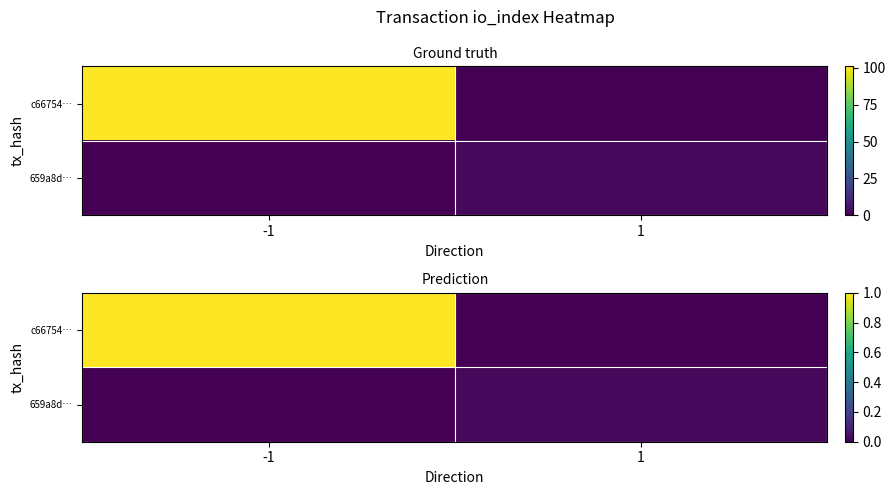

Rank the series by their maximum value, from highest to lowest.

c66754…, 659a8d…